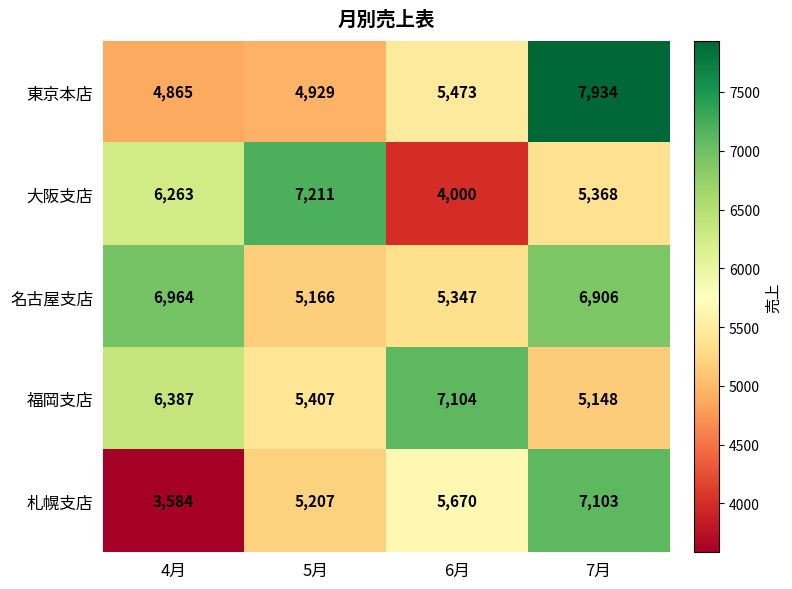

What is the sum of the 大阪支店 values at 5月 and 7月?

12579